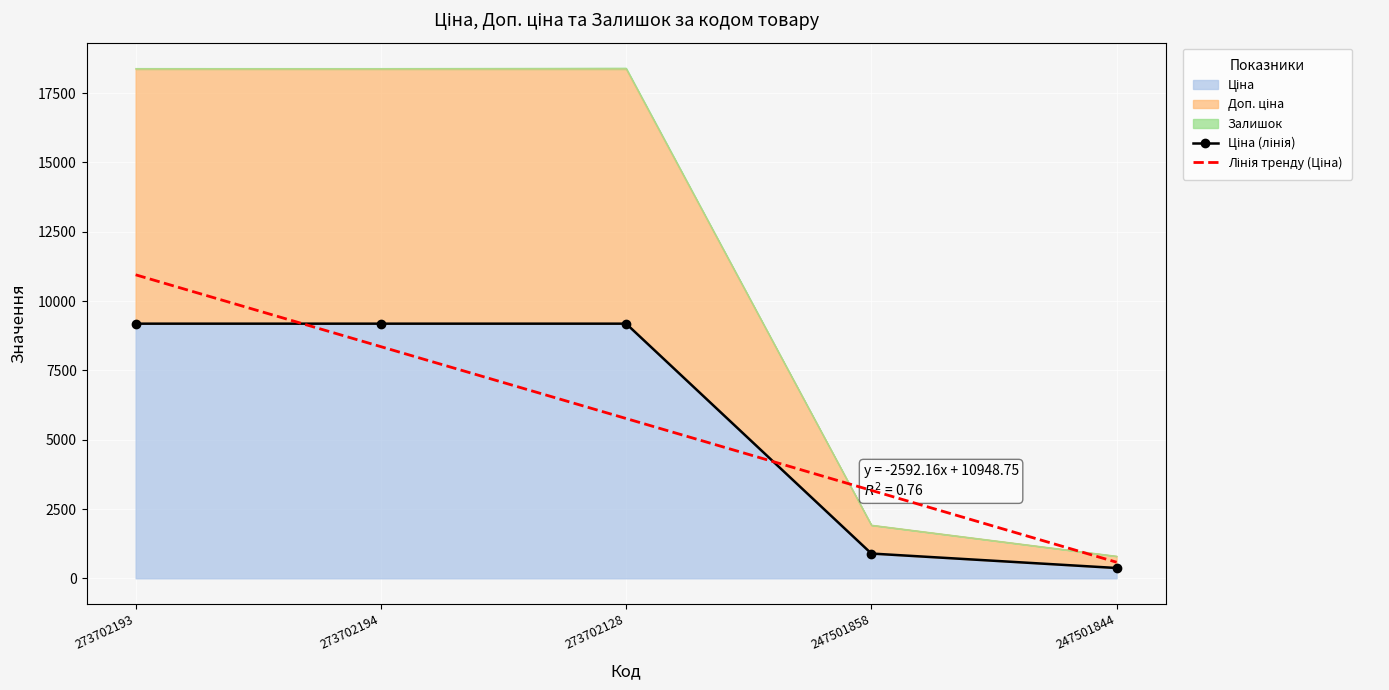

What is the label of the 3rd point from the right?

273702128